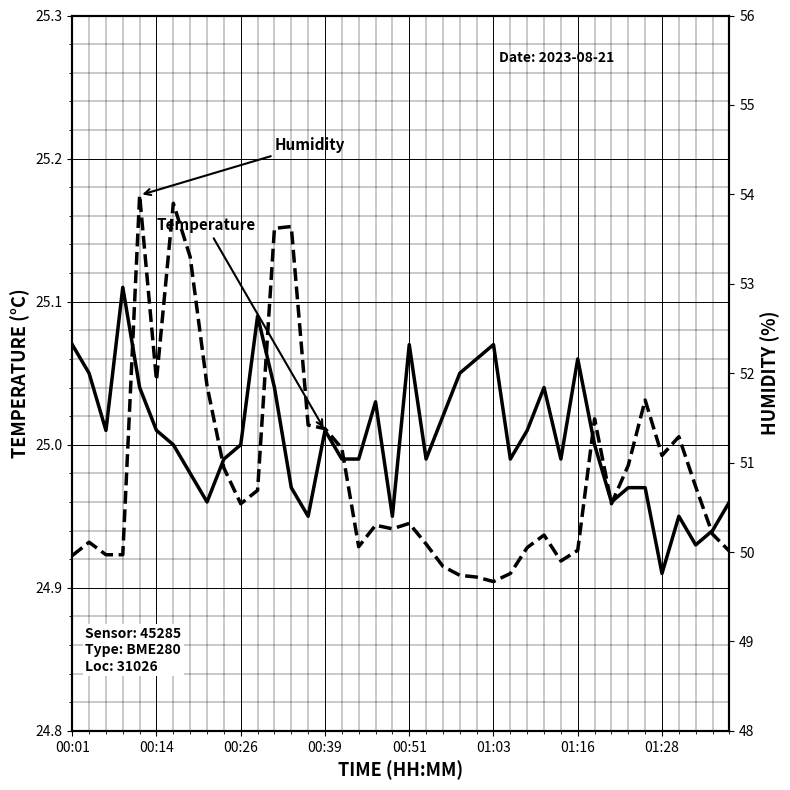

How many lines are shown in the chart?

2